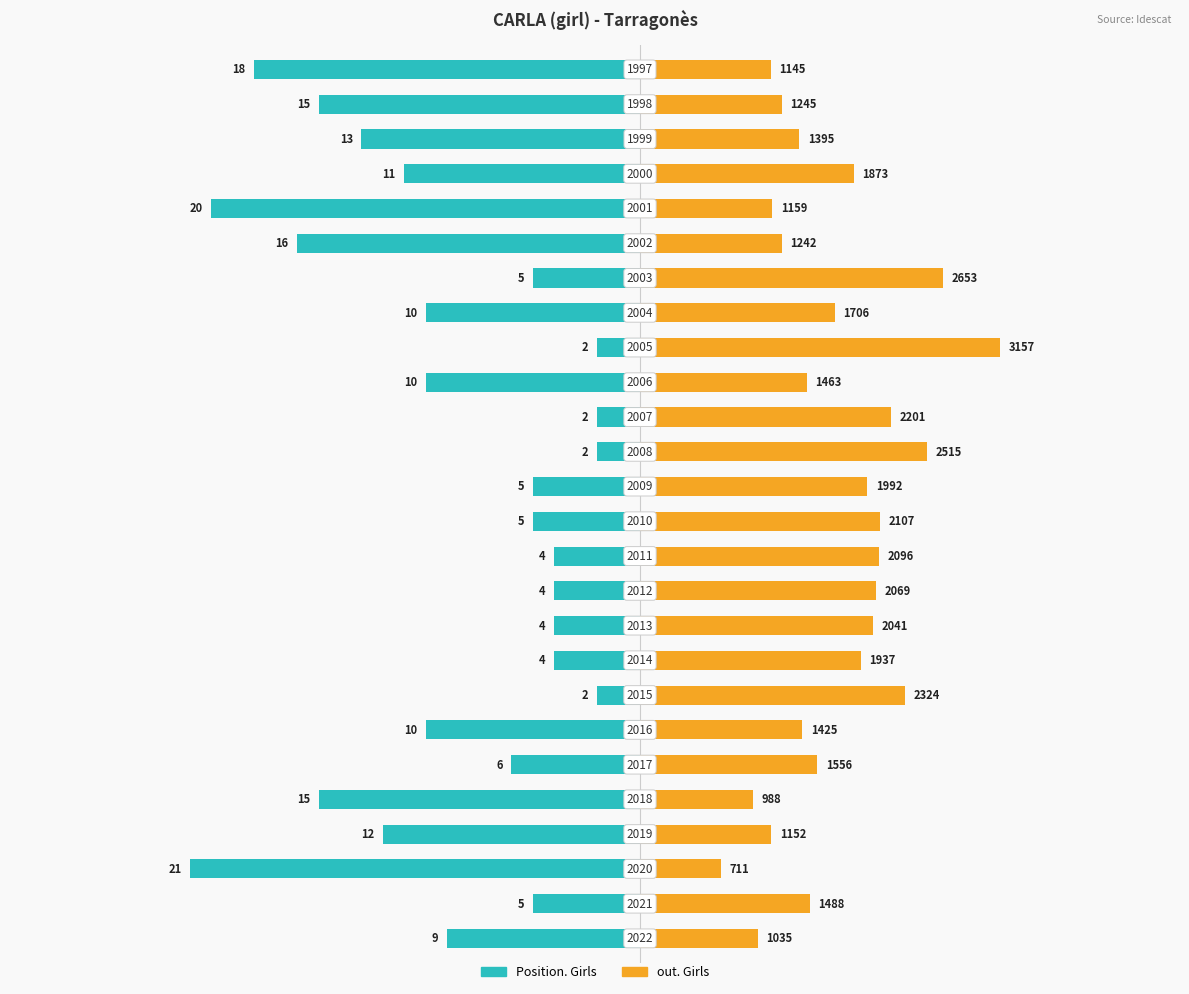

Which series has the largest total across all categories?

out. Girls